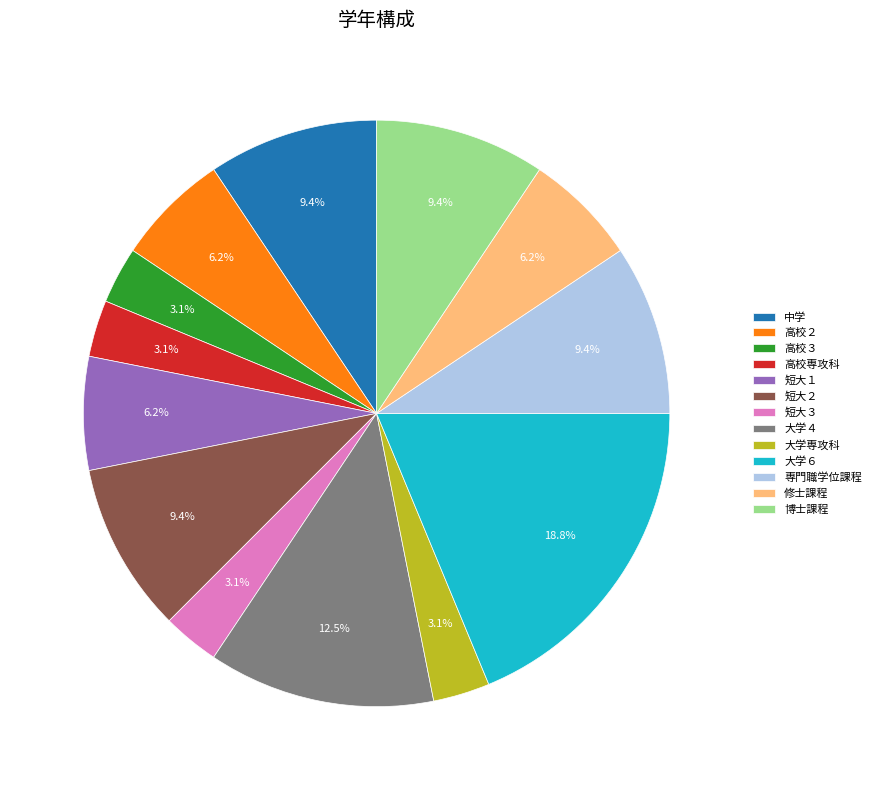

Which slice is the largest?

大学６